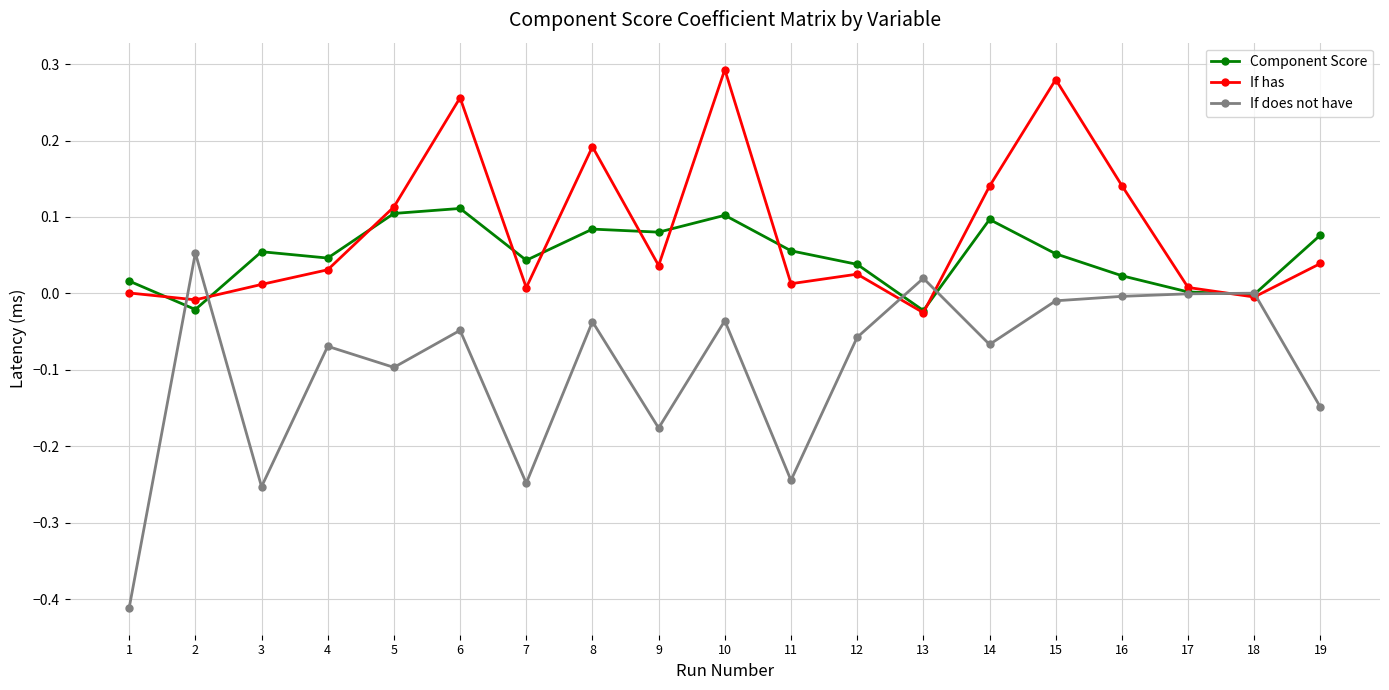

How many distinct data groups are displayed?

3